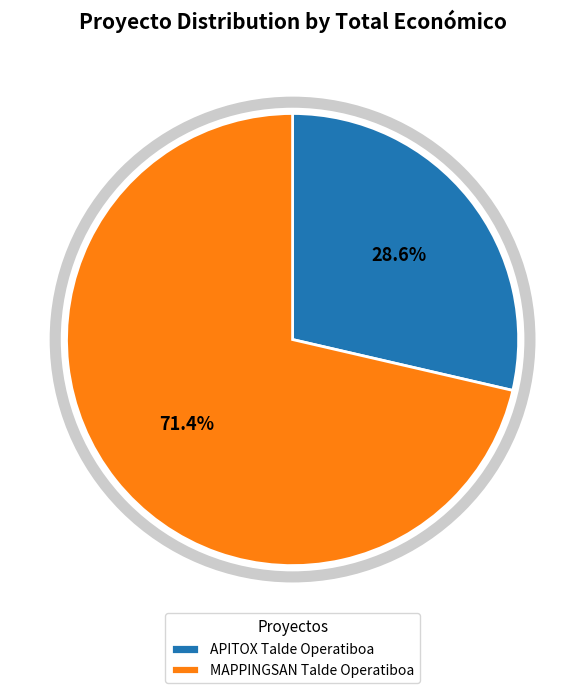

Between APITOX Talde Operatiboa and MAPPINGSAN Talde Operatiboa, which is larger?

MAPPINGSAN Talde Operatiboa